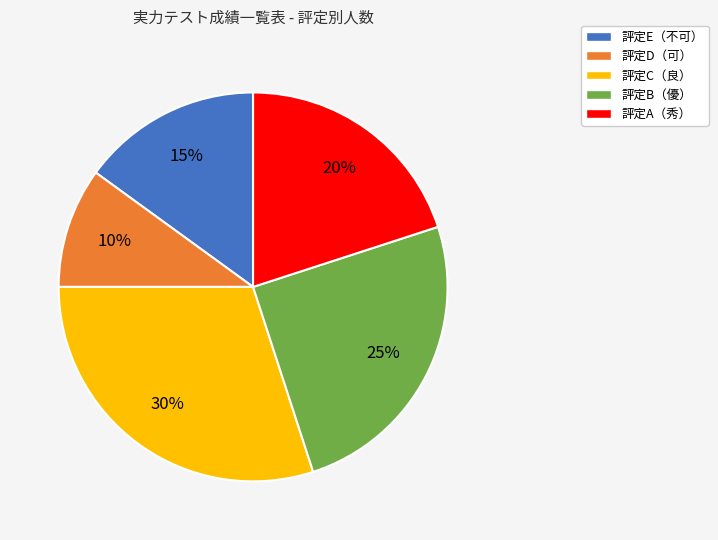

The 評定D（可） slice represents 1% of the pie. True or false?

False